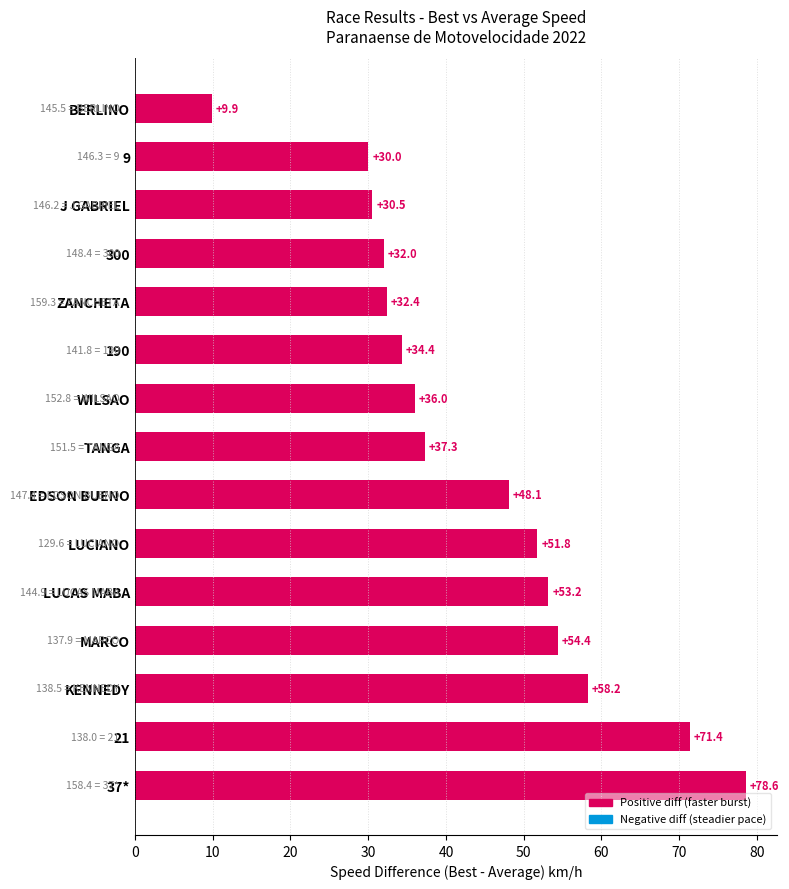

Reading bottom to top, transcribe all the data shown in this chart.

78.6	71.4	58.2	54.4	53.2	51.8	48.1	37.3	36.0	34.4	32.4	32.0	30.5	30.0	9.9